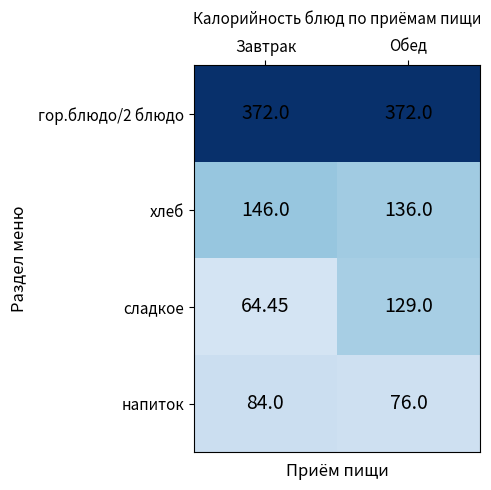

At which category is the sum across all series the highest?

Обед